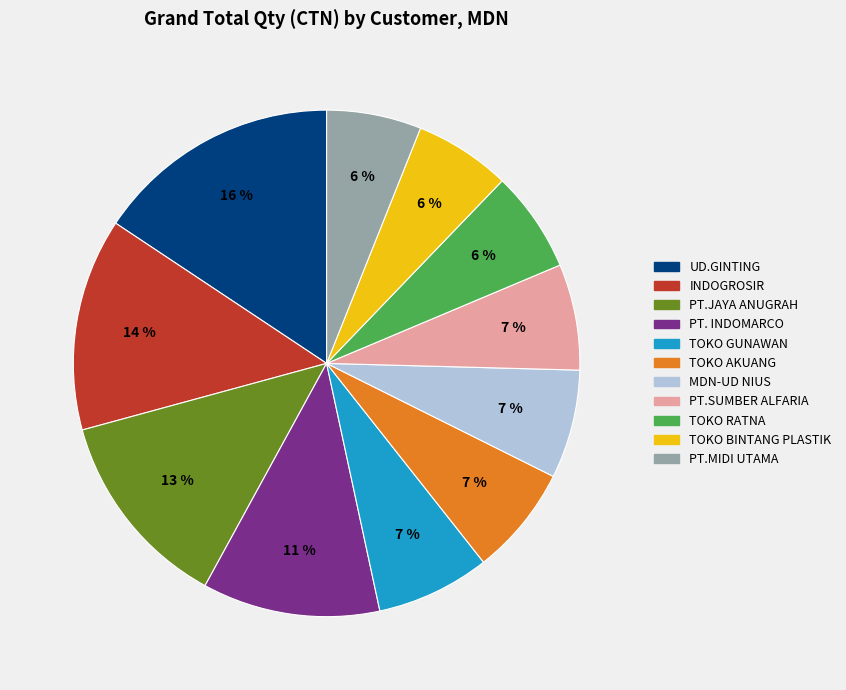

The MDN-UD NIUS slice represents 1% of the pie. True or false?

False